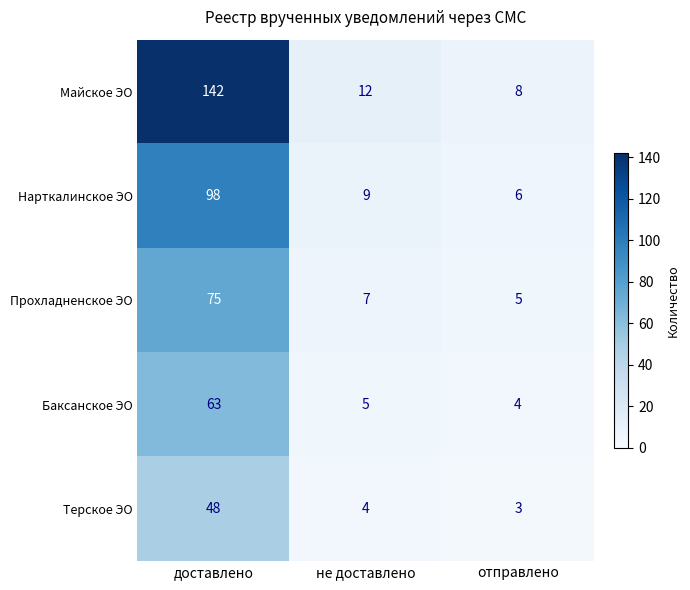

What is the spread (max minus min) of values at доставлено?

94